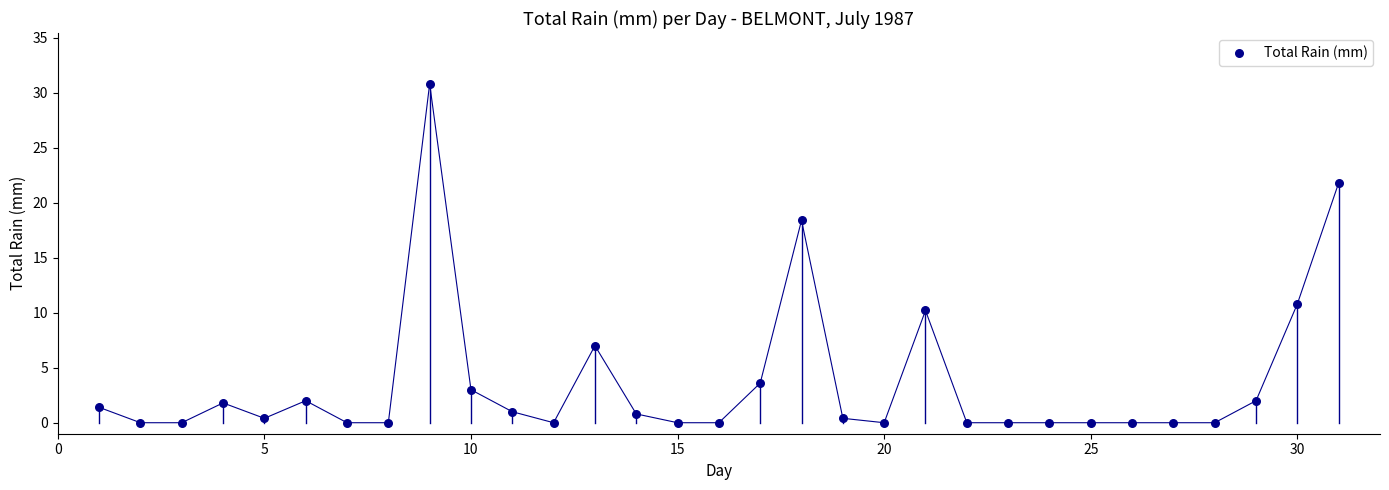

What Y value in the scatter plot is closest to 15?

18.4